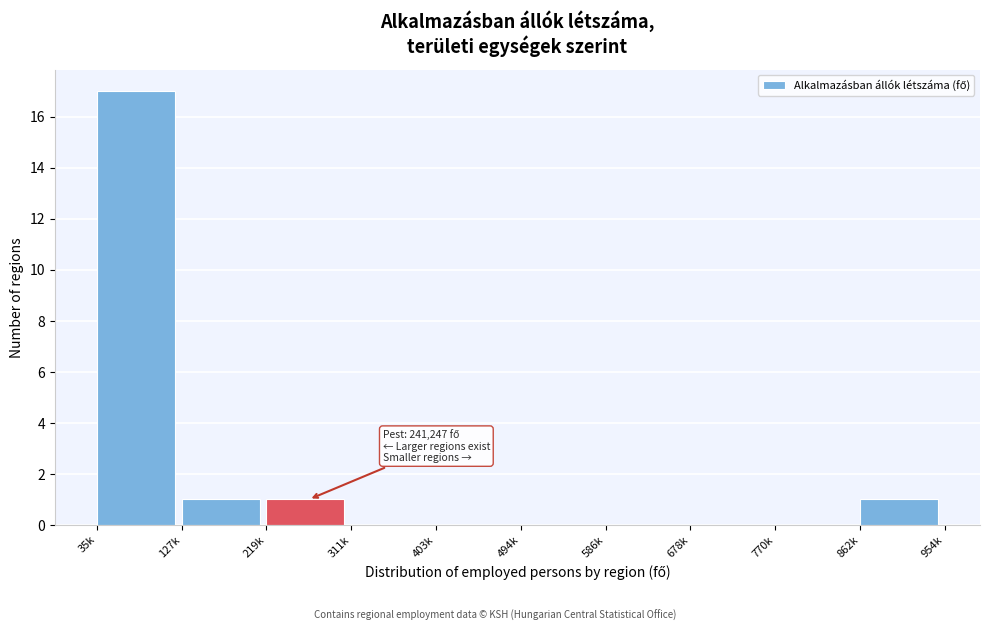

Reading right to left, what are all the values shown in this chart?

862k=1	770k=0	678k=0	586k=0	494k=0	403k=0	311k=0	219k=1	127k=1	35k=17